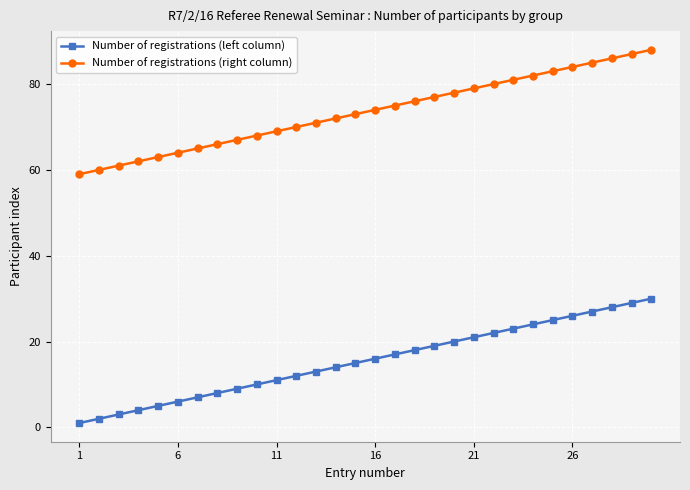

Reading left to right, what are all the values shown in this chart?

Number of registrations (left column): 1	2	3	4	5	6	7	8	9	10	11	12	13	14	15	16	17	18	19	20	21	22	23	24	25	26	27	28	29	30
Number of registrations (right column): 59	60	61	62	63	64	65	66	67	68	69	70	71	72	73	74	75	76	77	78	79	80	81	82	83	84	85	86	87	88